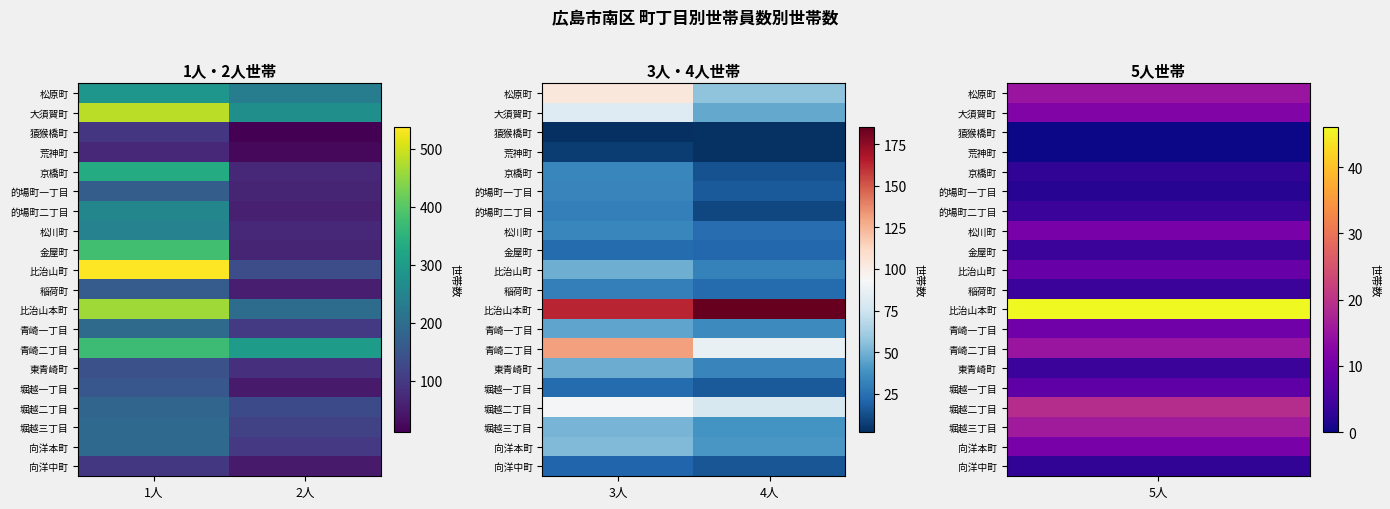

At 3人, list the series in order from smallest to largest.

猿猴橋町, 荒神町, 向洋中町, 金屋町, 堀越一丁目, 的場町二丁目, 稲荷町, 的場町一丁目, 京橋町, 松川町, 青崎一丁目, 東青崎町, 比治山町, 堀越三丁目, 向洋本町, 大須賀町, 堀越二丁目, 松原町, 青崎二丁目, 比治山本町